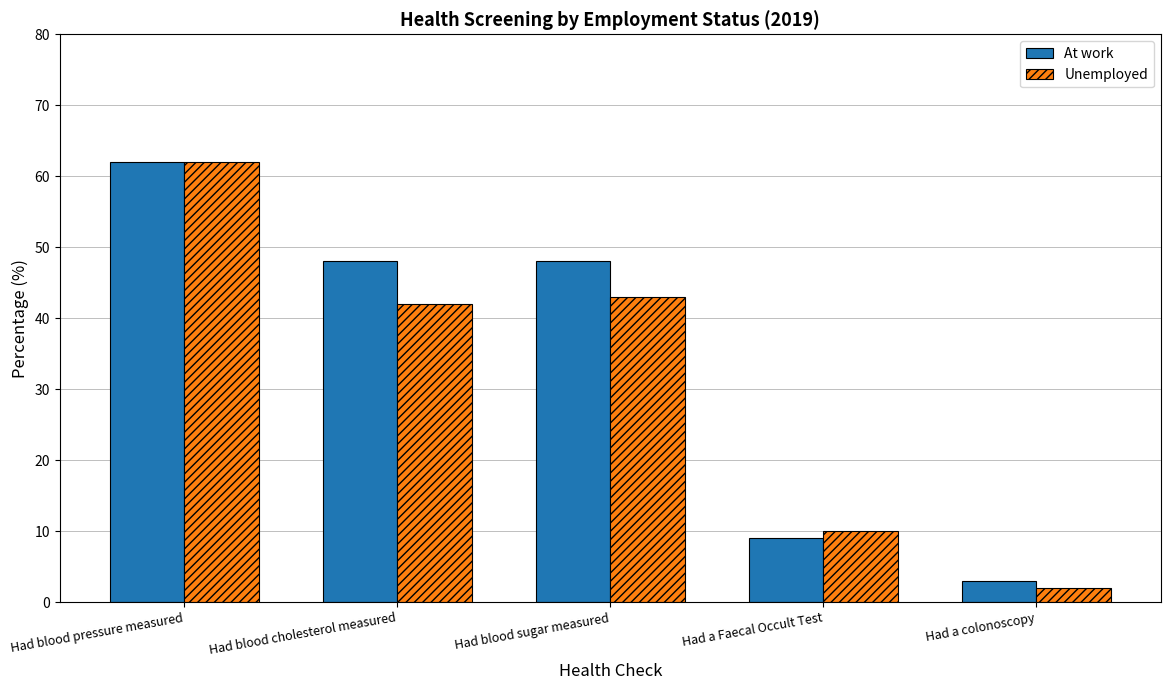

Count the number of data series in this chart.

2